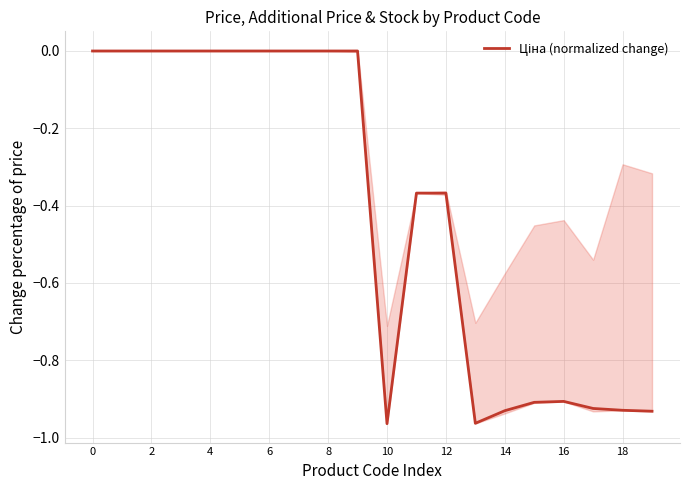

What is the sum of all values?

-8.2